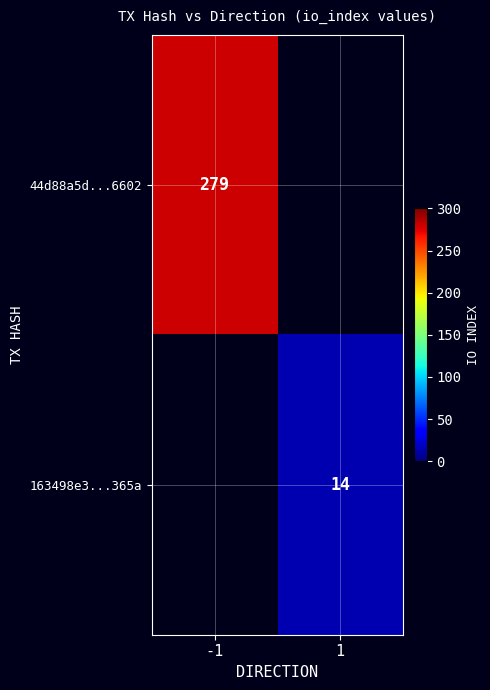

Count the number of categories in the chart.

2